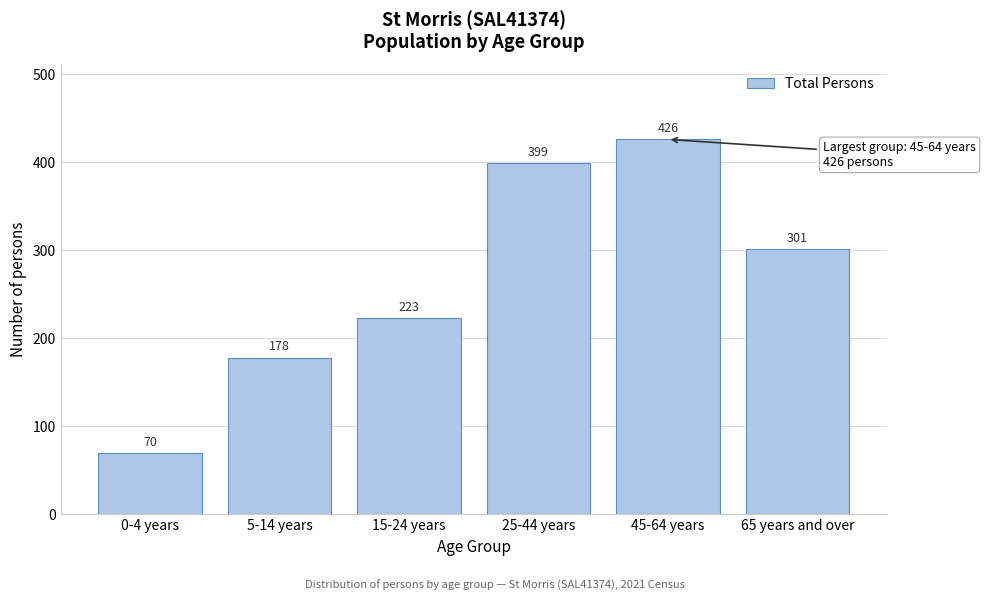

Reading right to left, transcribe all the data shown in this chart.

65 years and over=301	45-64 years=426	25-44 years=399	15-24 years=223	5-14 years=178	0-4 years=70